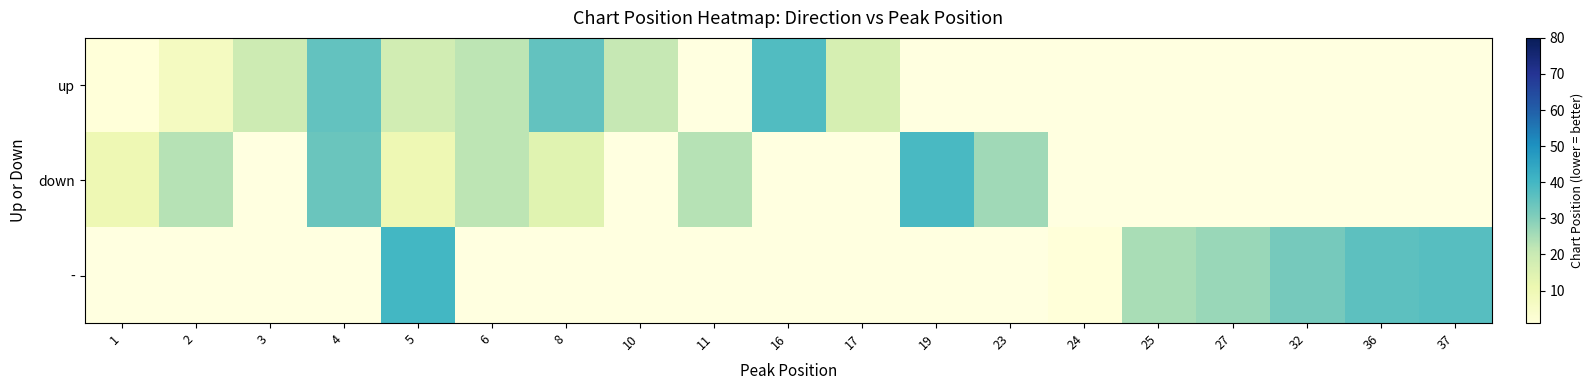

Count the number of categories in the chart.

19